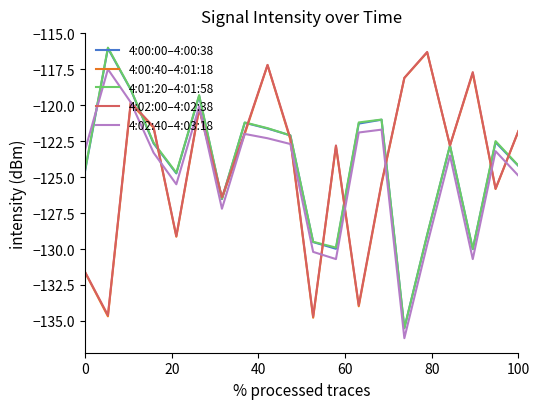

What is the maximum value shown in the chart?

-116.0